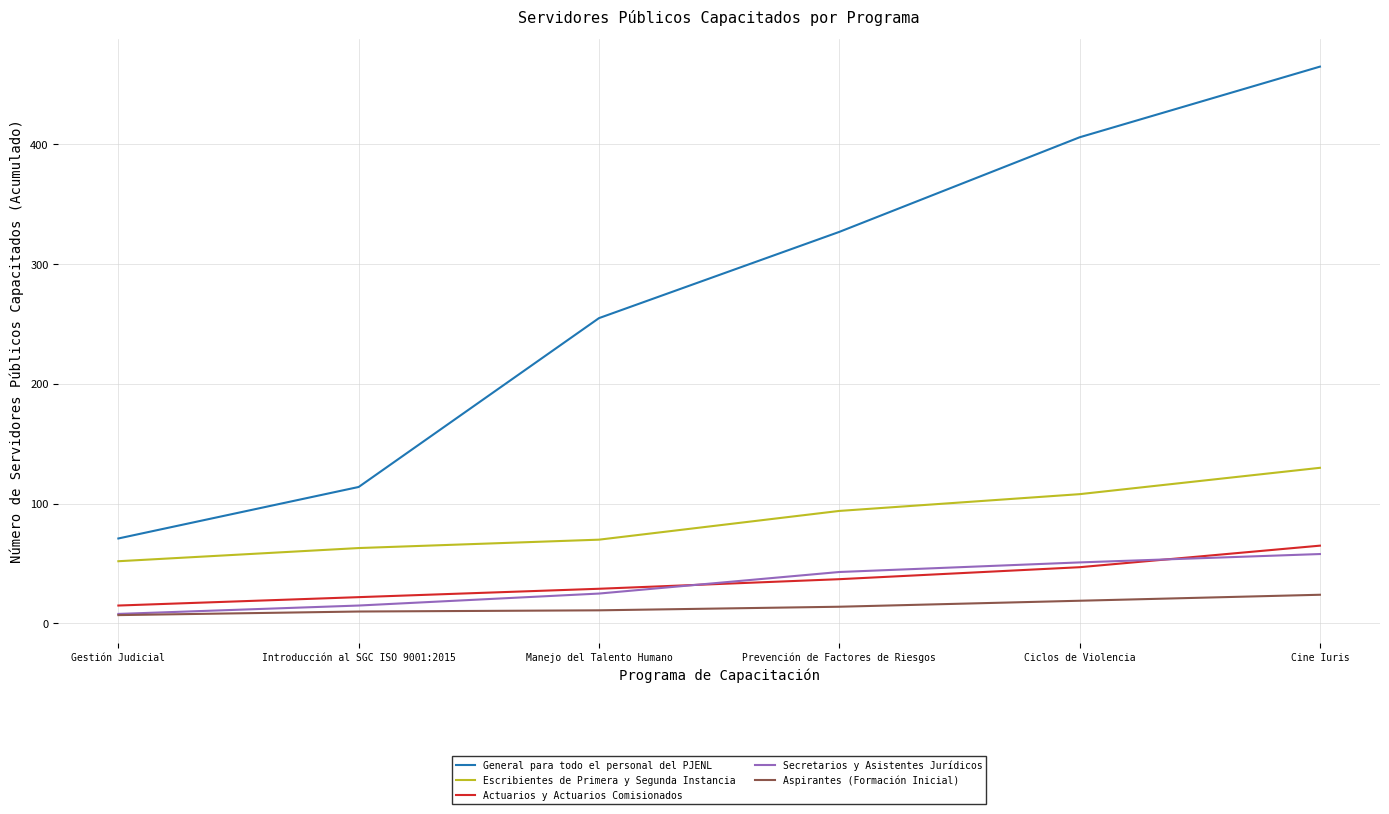

The Aspirantes (Formación Inicial) series shows 10 at Introducción al SGC ISO 9001:2015. True or false?

True